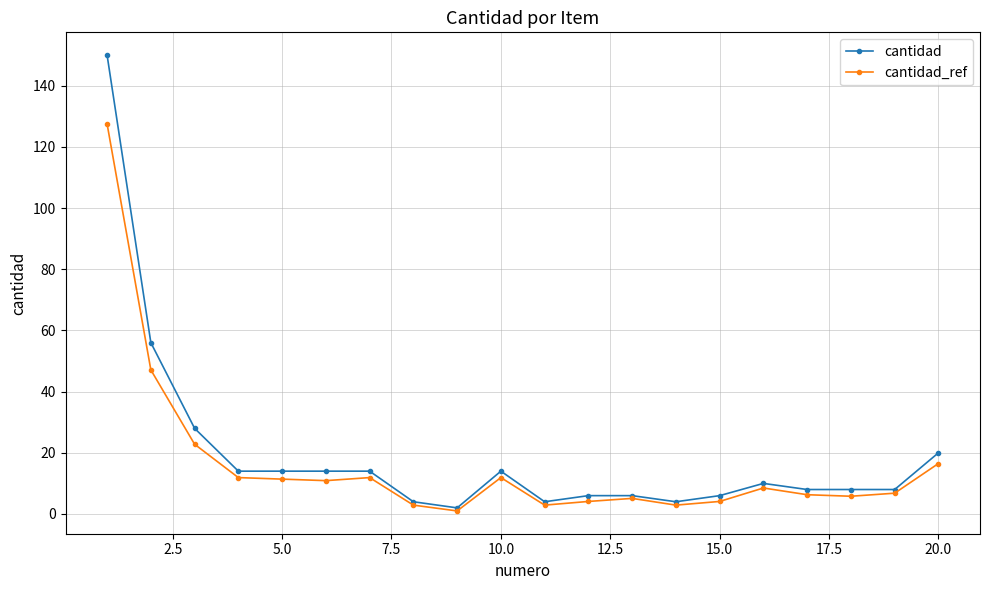

True or false: cantidad_ref has more than 2 interior local peaks.

True